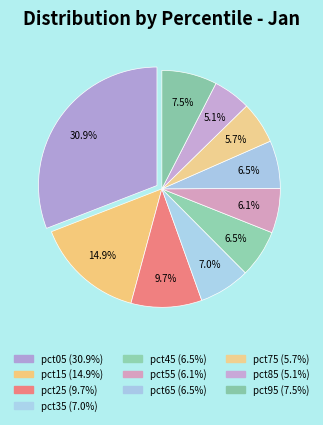

What percentage do pct45 and pct25 together represent?

16.2%